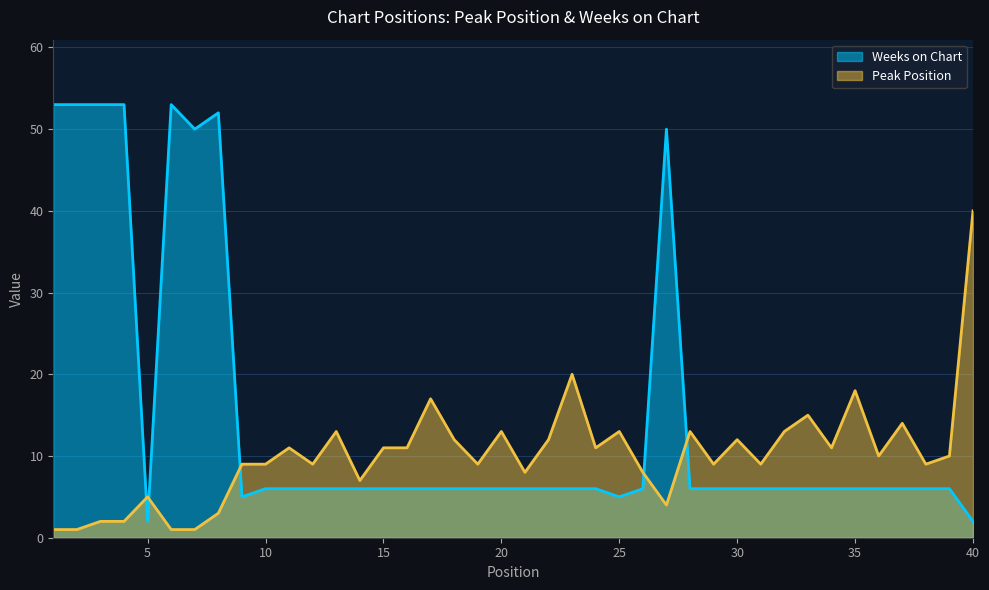

What is the sum of all Peak Position values?

406